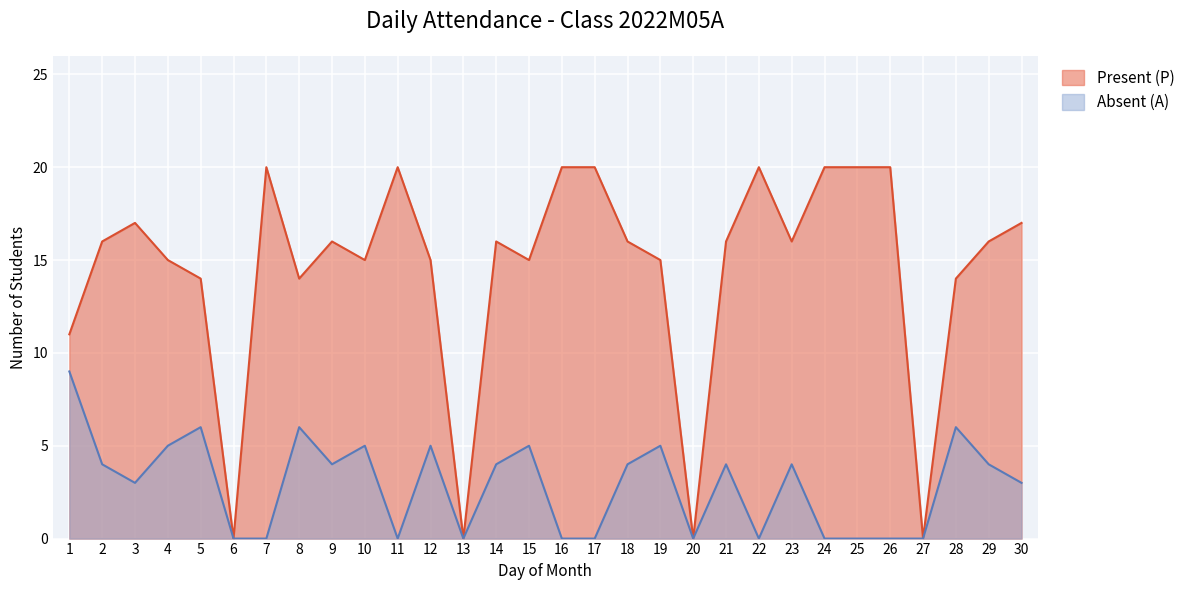

Reading right to left, transcribe all the data shown in this chart.

Present (P): 17	16	14	0	20	20	20	16	20	16	0	15	16	20	20	15	16	0	15	20	15	16	14	20	0	14	15	17	16	11
Absent (A): 3	4	6	0	0	0	0	4	0	4	0	5	4	0	0	5	4	0	5	0	5	4	6	0	0	6	5	3	4	9